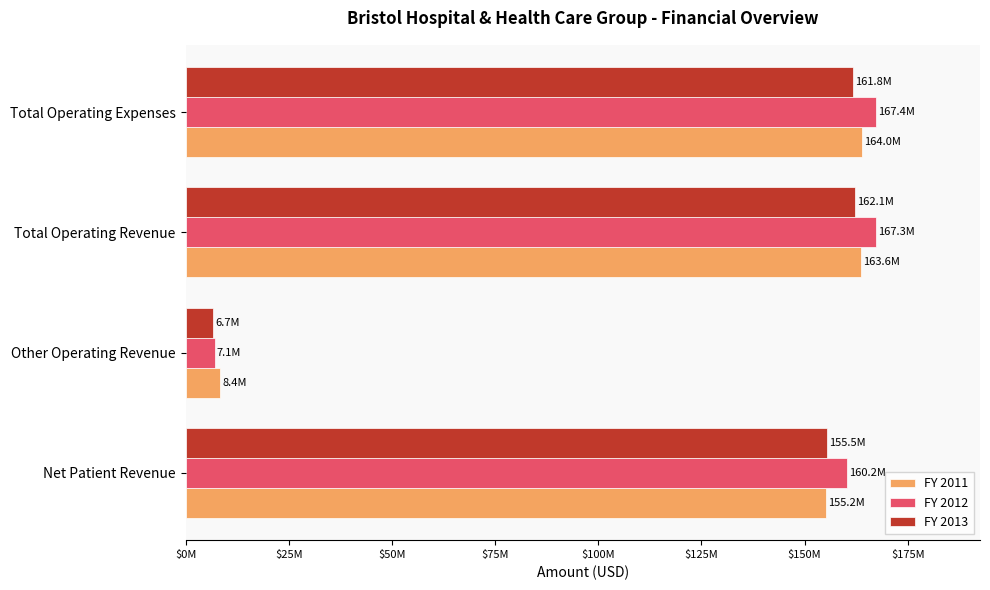

What is the greatest value displayed?

167392904